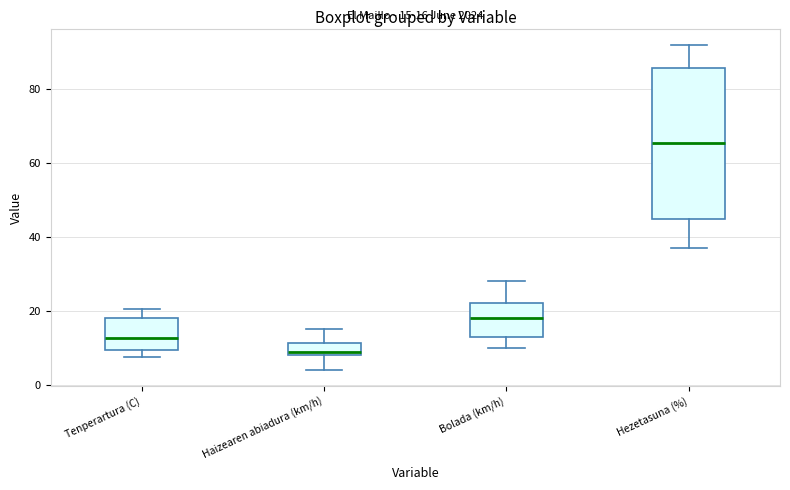

Which box has the highest median line?

Hezetasuna (%)